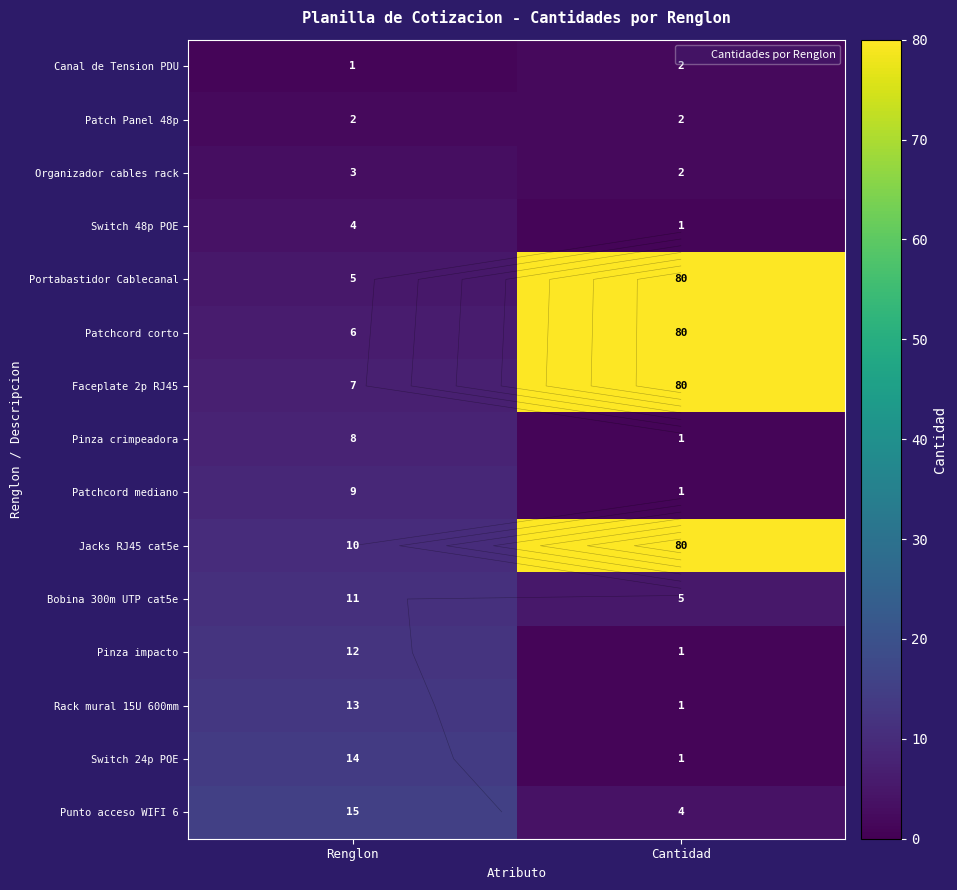

At how many categories does at least one series exceed 12?

2